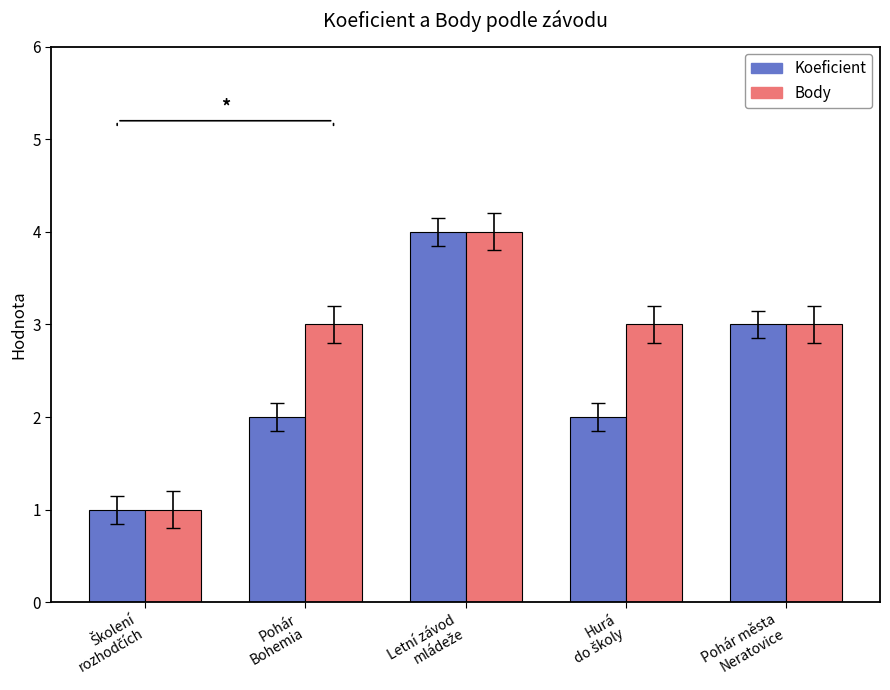

What is the average value of the Body series?

3